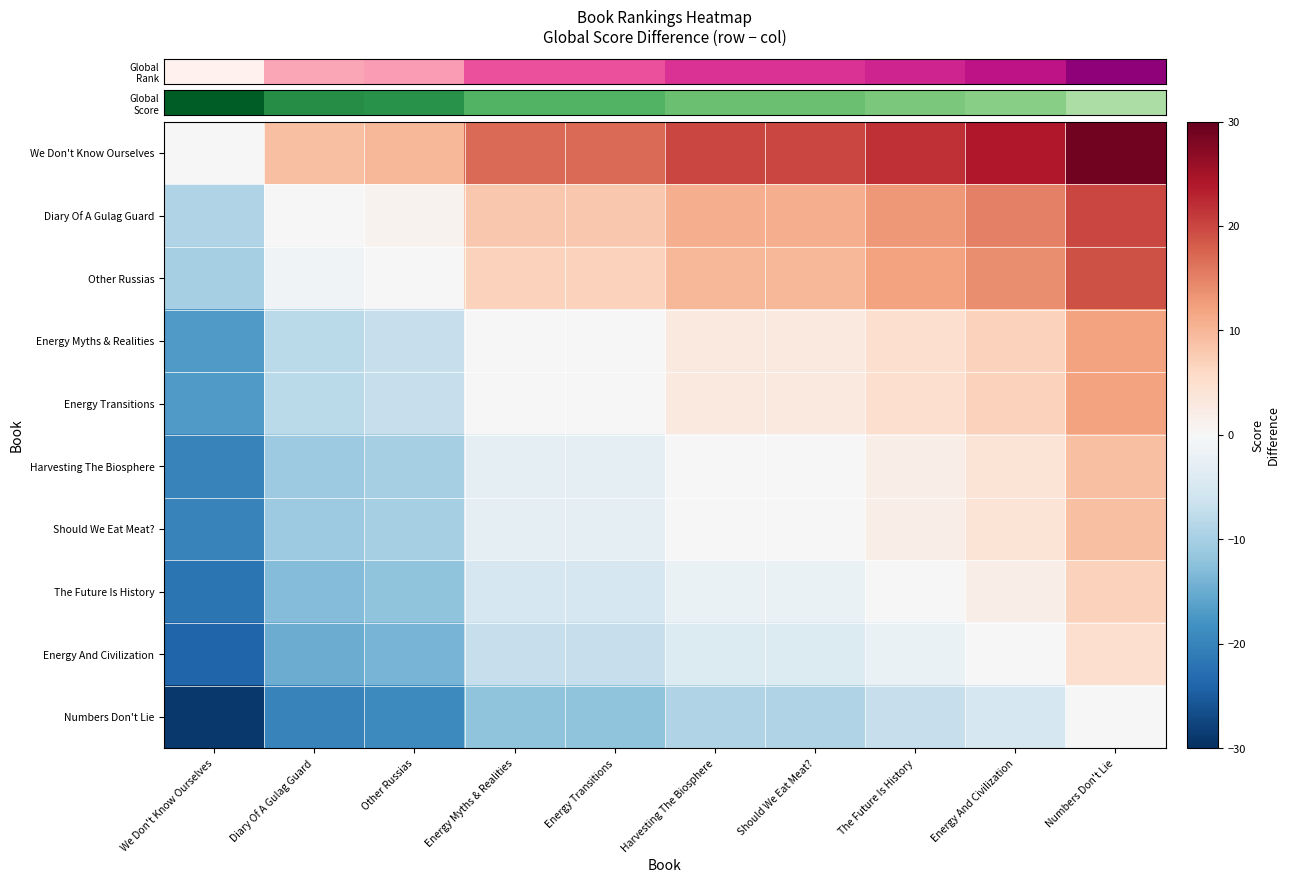

At how many categories does at least one series exceed 6?

9